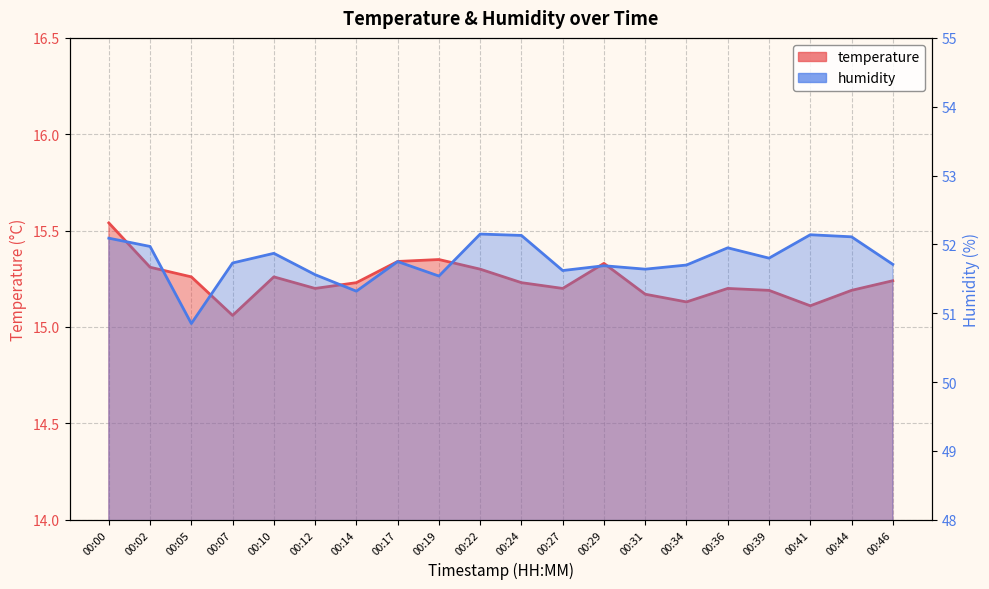

How many interior local peaks does the humidity series have?

6